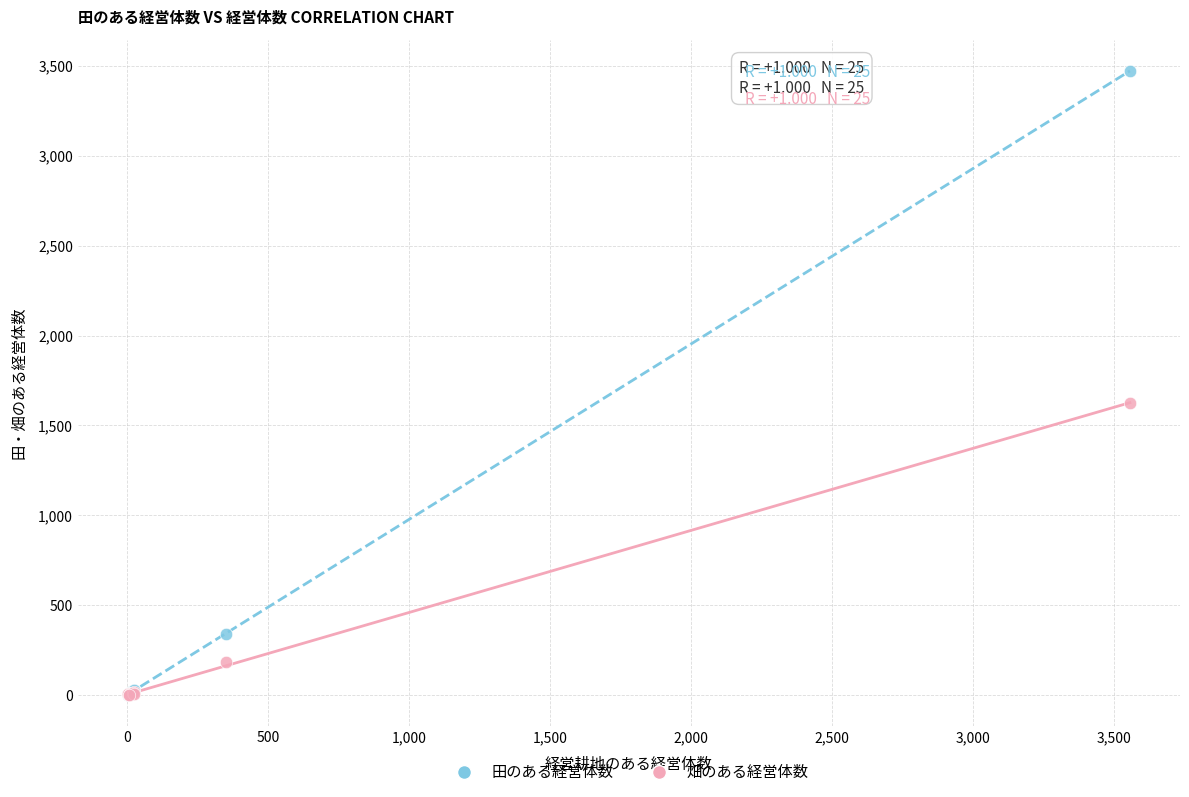

In the 田のある経営体数 series, what Y value is closest to 1737?

339